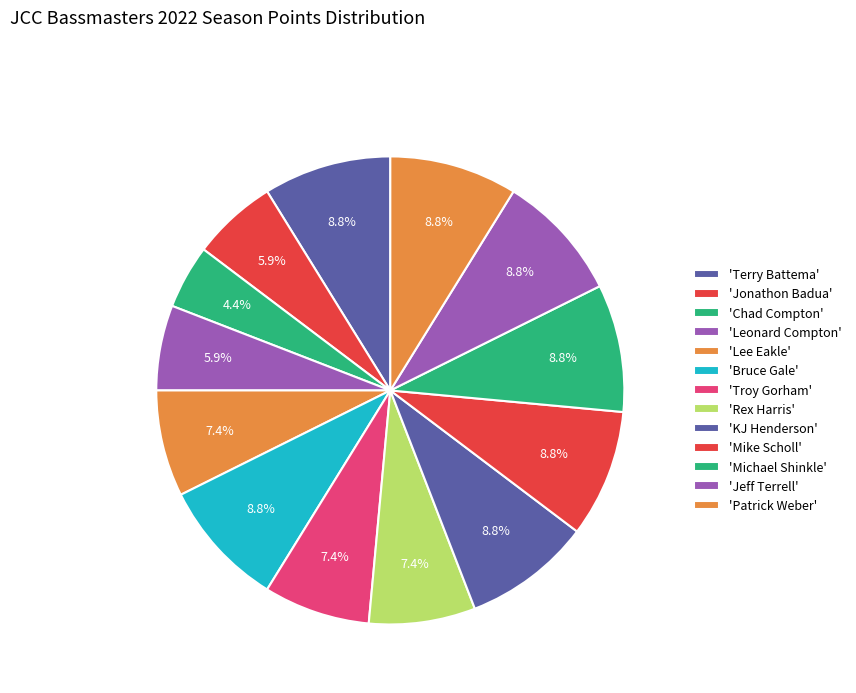

Count the number of slices in the pie.

13